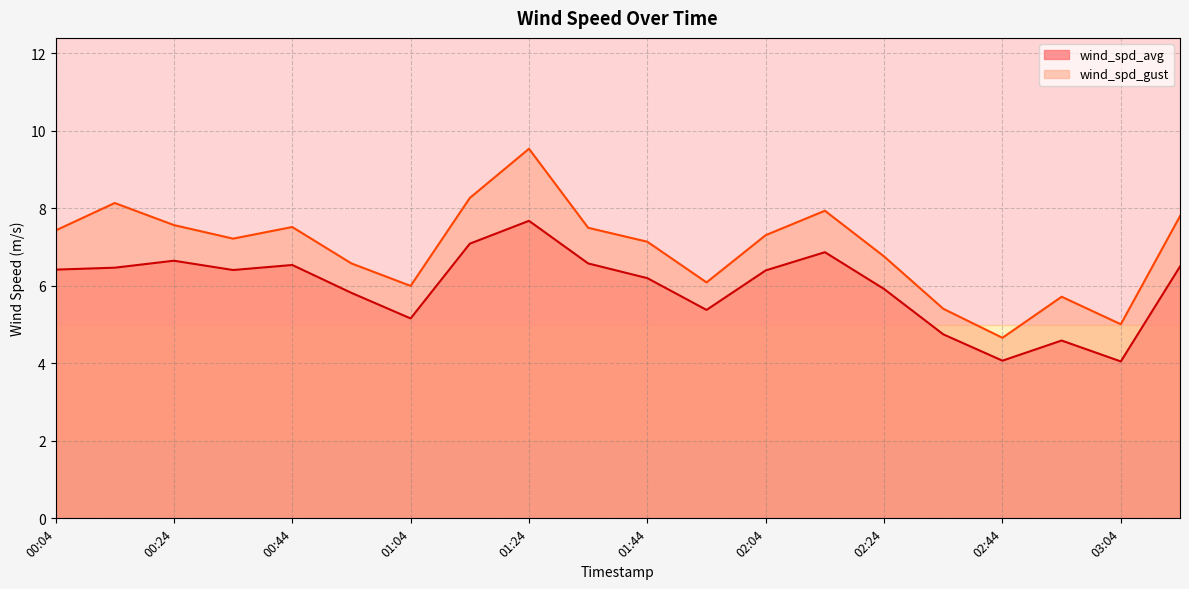

Which category has the highest value in the wind_spd_gust series?

01:24